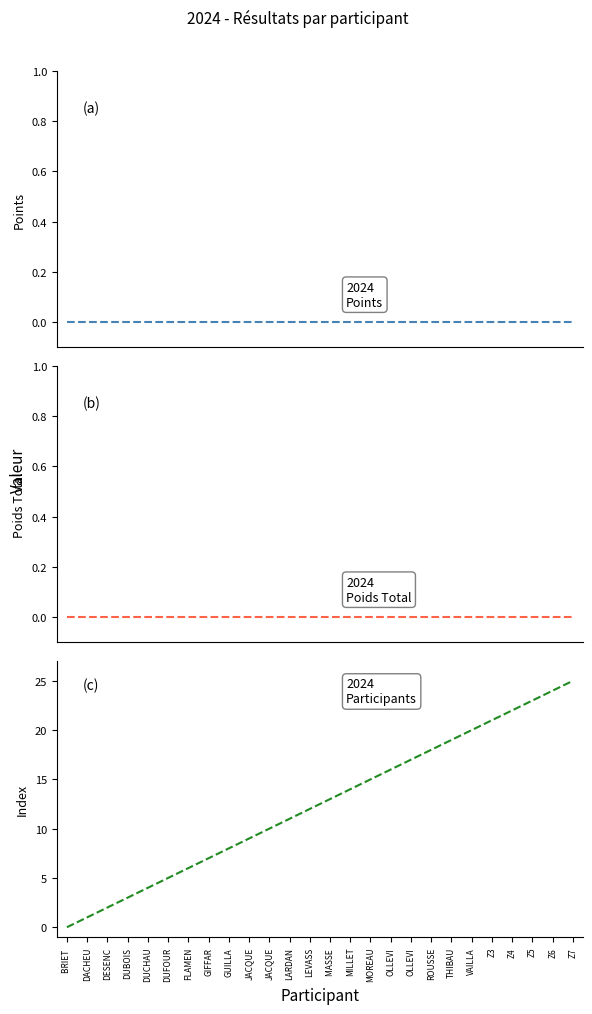

Reading left to right, extract all data points from this chart.

Total Points: BRIET =0	DACHEU=0	DESENC=0	DUBOIS=0	DUCHAU=0	DUFOUR=0	FLAMEN=0	GIFFAR=0	GUILLA=0	JACQUE=0	JACQUE=0	LARDAN=0	LEVASS=0	MASSE =0	MILLET=0	MOREAU=0	OLLEVI=0	OLLEVI=0	ROUSSE=0	THIBAU=0	VAILLA=0	Z3=0	Z4=0	Z5=0	Z6=0	Z7=0
Total Poids: BRIET =0	DACHEU=0	DESENC=0	DUBOIS=0	DUCHAU=0	DUFOUR=0	FLAMEN=0	GIFFAR=0	GUILLA=0	JACQUE=0	JACQUE=0	LARDAN=0	LEVASS=0	MASSE =0	MILLET=0	MOREAU=0	OLLEVI=0	OLLEVI=0	ROUSSE=0	THIBAU=0	VAILLA=0	Z3=0	Z4=0	Z5=0	Z6=0	Z7=0
Index: BRIET =0	DACHEU=1	DESENC=2	DUBOIS=3	DUCHAU=4	DUFOUR=5	FLAMEN=6	GIFFAR=7	GUILLA=8	JACQUE=9	JACQUE=10	LARDAN=11	LEVASS=12	MASSE =13	MILLET=14	MOREAU=15	OLLEVI=16	OLLEVI=17	ROUSSE=18	THIBAU=19	VAILLA=20	Z3=21	Z4=22	Z5=23	Z6=24	Z7=25